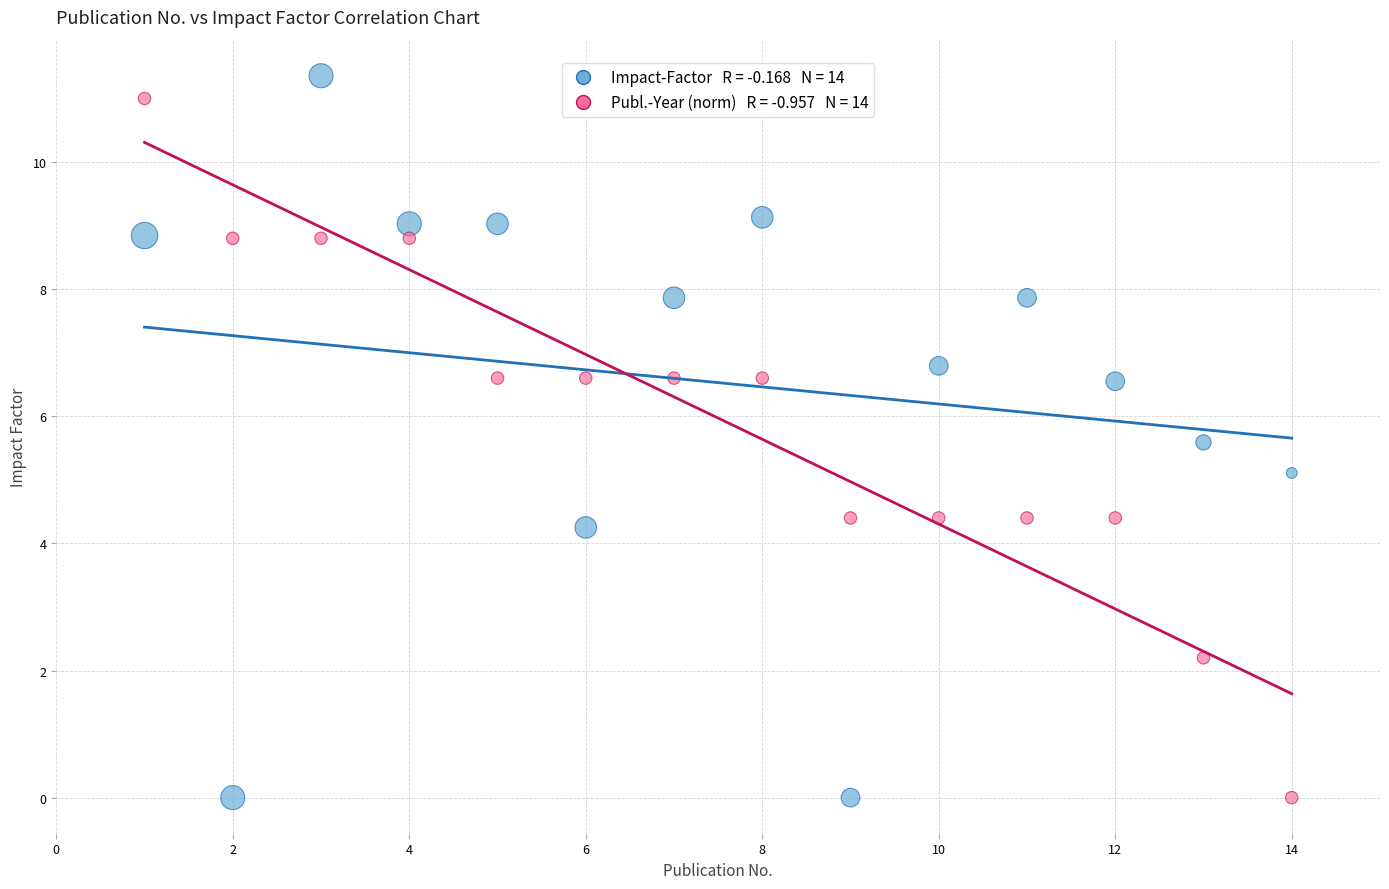

Across all data points, what is the range of Y values (max minus min)?

11.4